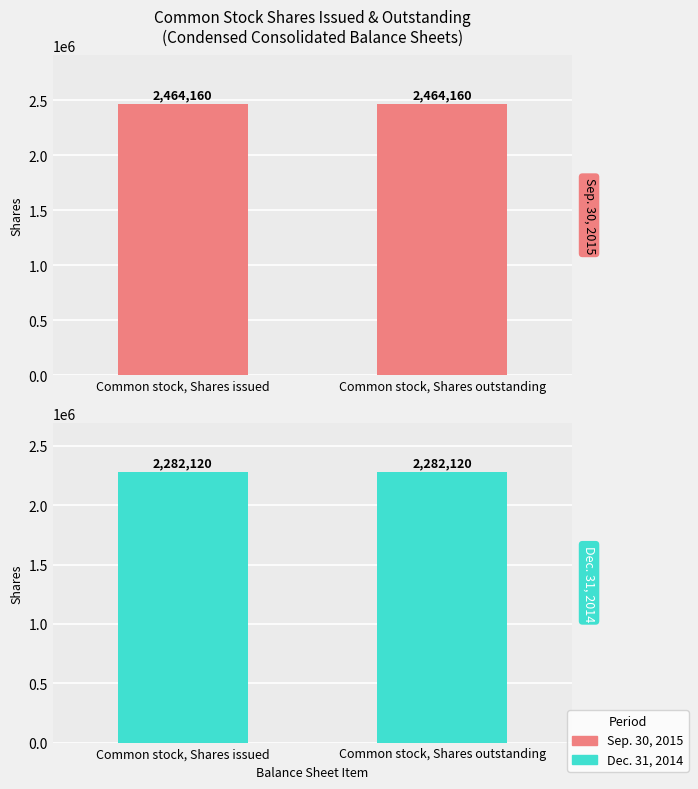

The value of Sep. 30, 2015 at Common stock, Shares issued is 4296743. True or false?

False